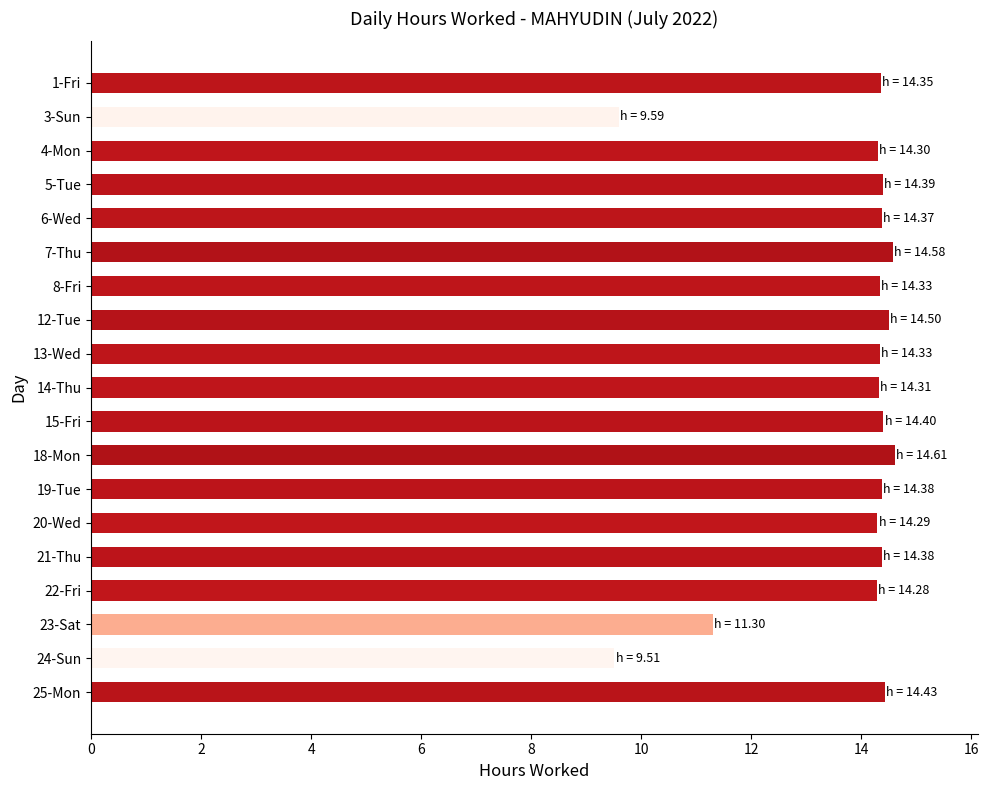

What position from the top is 4-Mon?

3